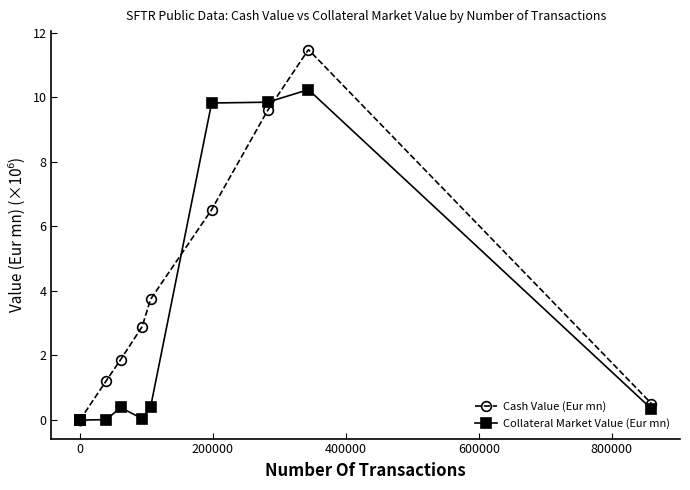

What is the value of the Collateral Market Value (Eur mn) point at the 11th from the left?

0.3